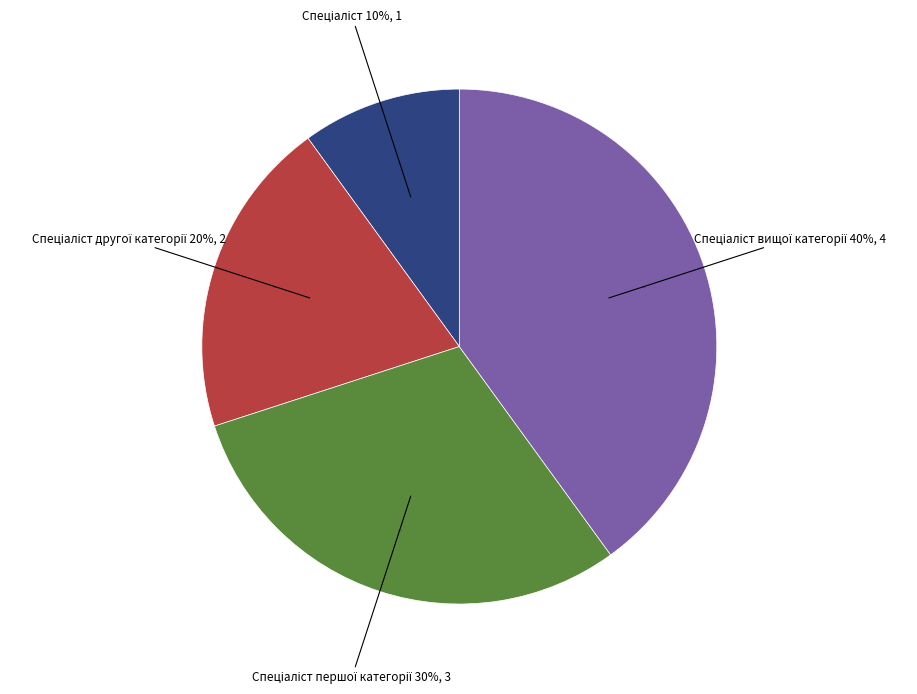

To the nearest percent, what is the difference between the Спеціаліст and Спеціаліст вищої категорії slice percentages?

30%